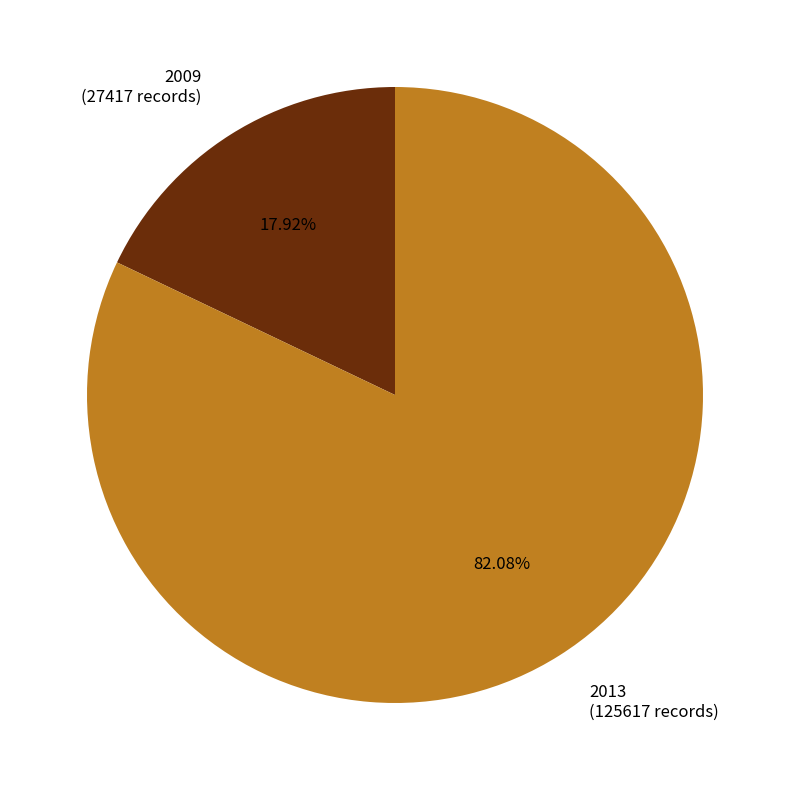

Combined, do 2013 (125617 records) and 2009 (27417 records) account for over 50%?

Yes